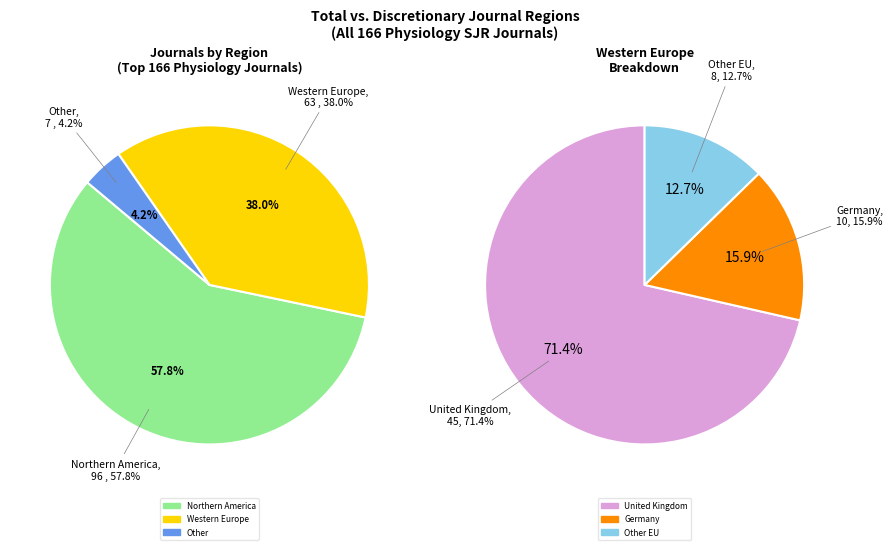

What is the largest slice in the pie chart?

Northern America